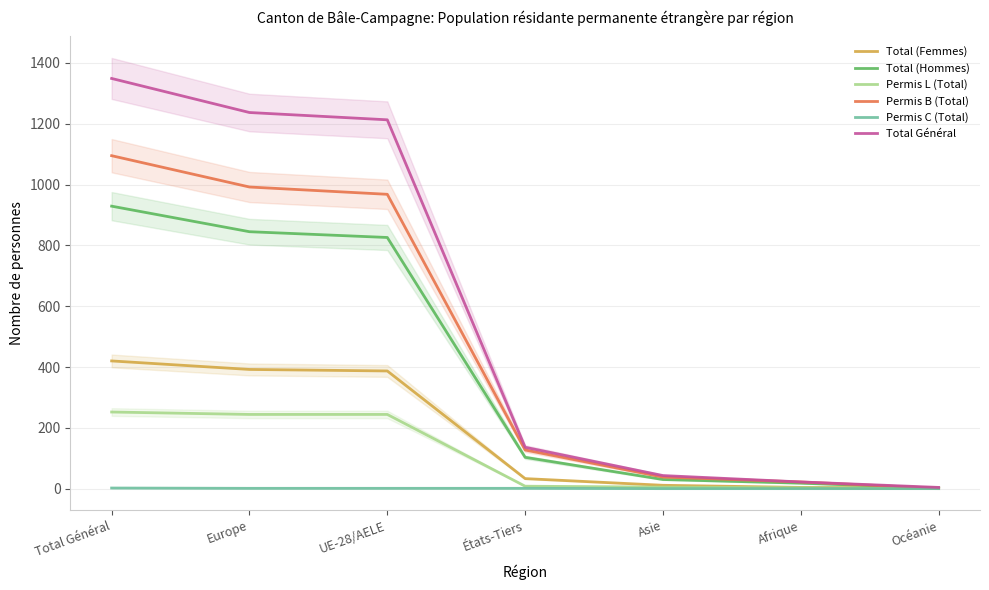

Reading left to right, extract all data points from this chart.

Total (Femmes): 420	392	387	33	11	4	2
Total (Hommes): 929	845	826	103	30	18	2
Permis L (Total): 252	244	244	8	5	3	0
Permis B (Total): 1095	992	968	127	38	22	1
Permis C (Total): 2	1	1	1	0	0	0
Total Général: 1349	1237	1213	136	43	22	4